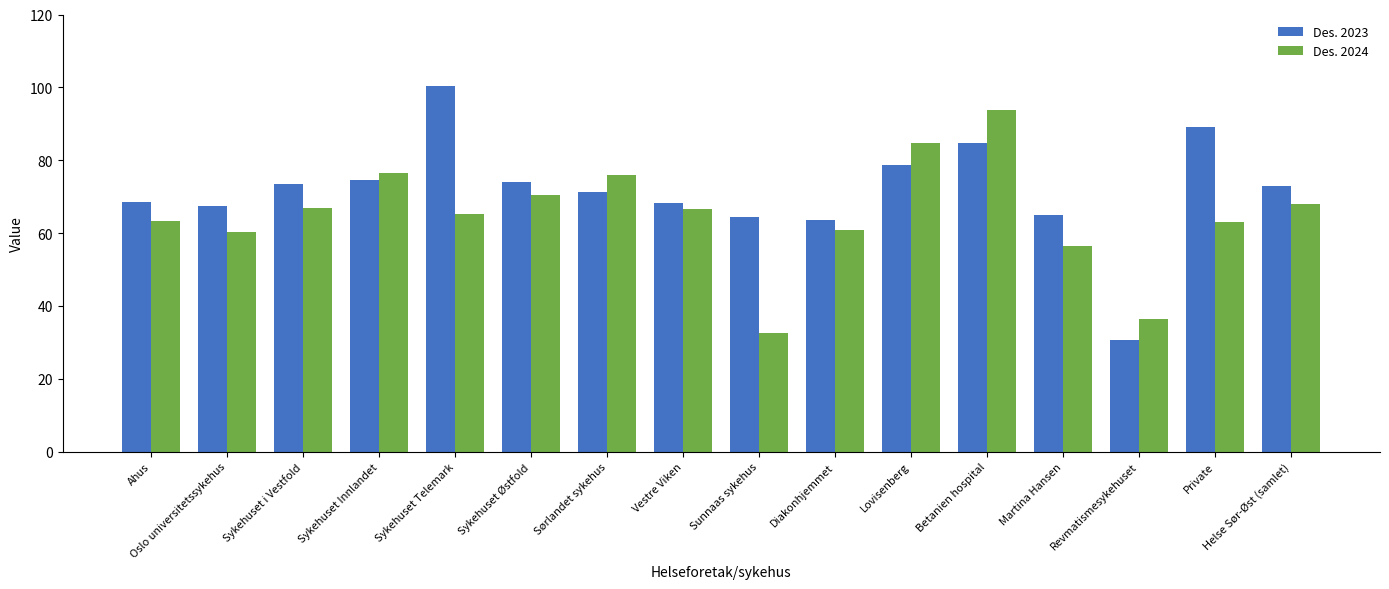

Which series has the largest total across all categories?

Des. 2023